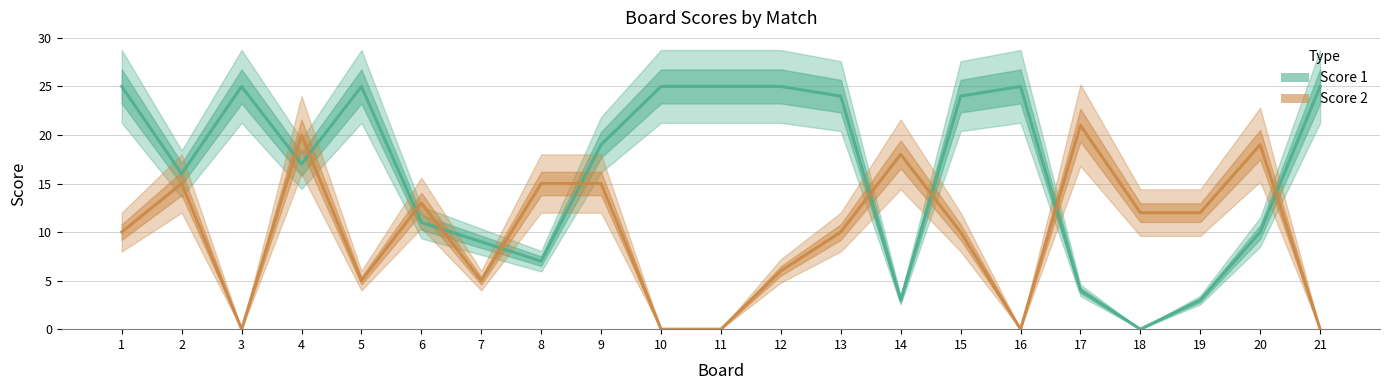

What is the difference between the maximum and minimum values in the Score 2 series?

21